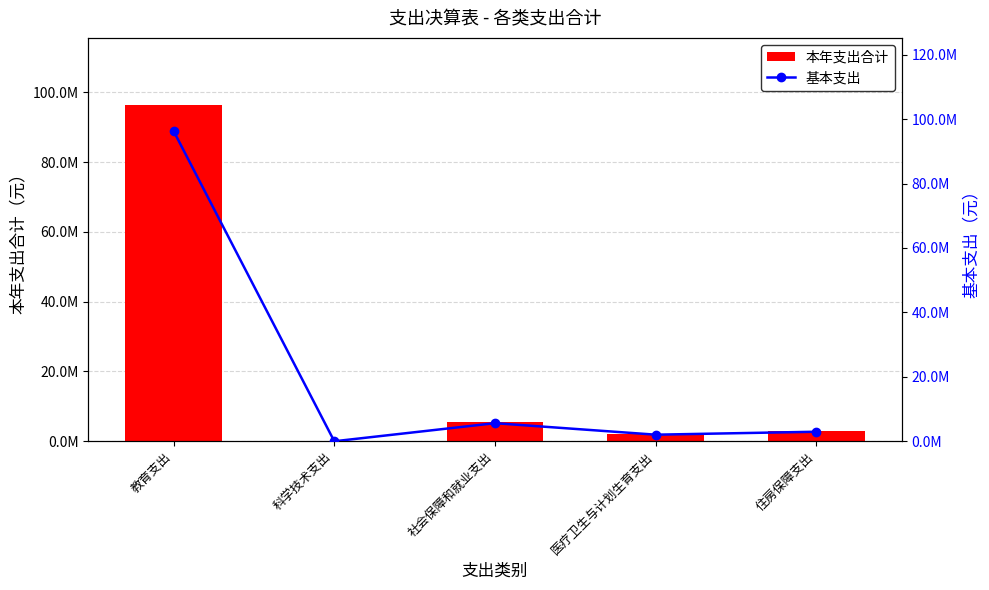

True or false: 本年支出合计 has a value of 96311594.7 at 教育支出.

True